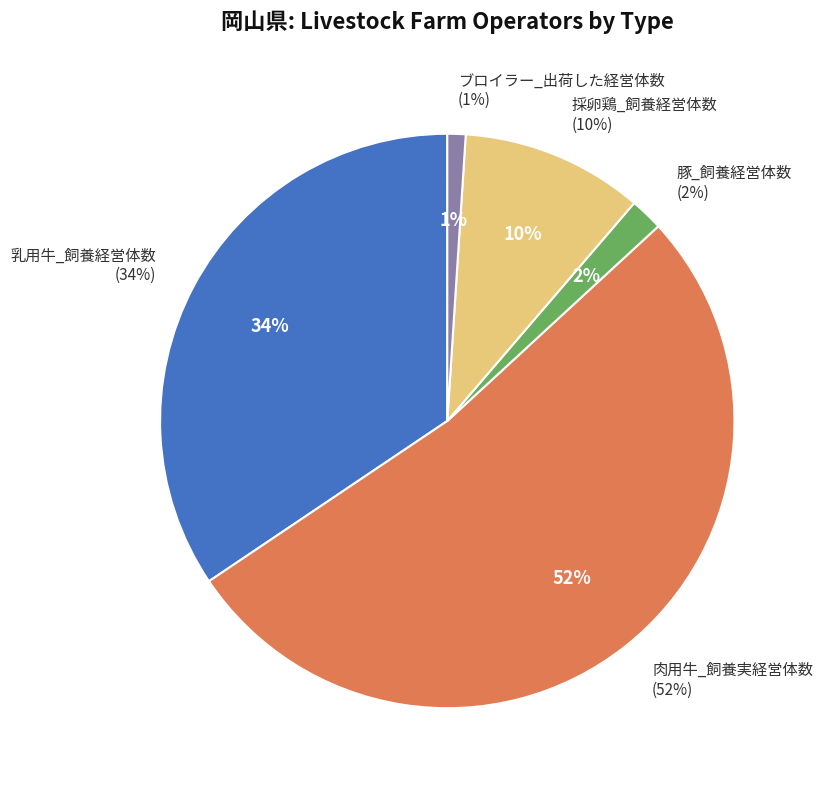

Which category has the biggest portion of the pie?

肉用牛_飼養実経営体数